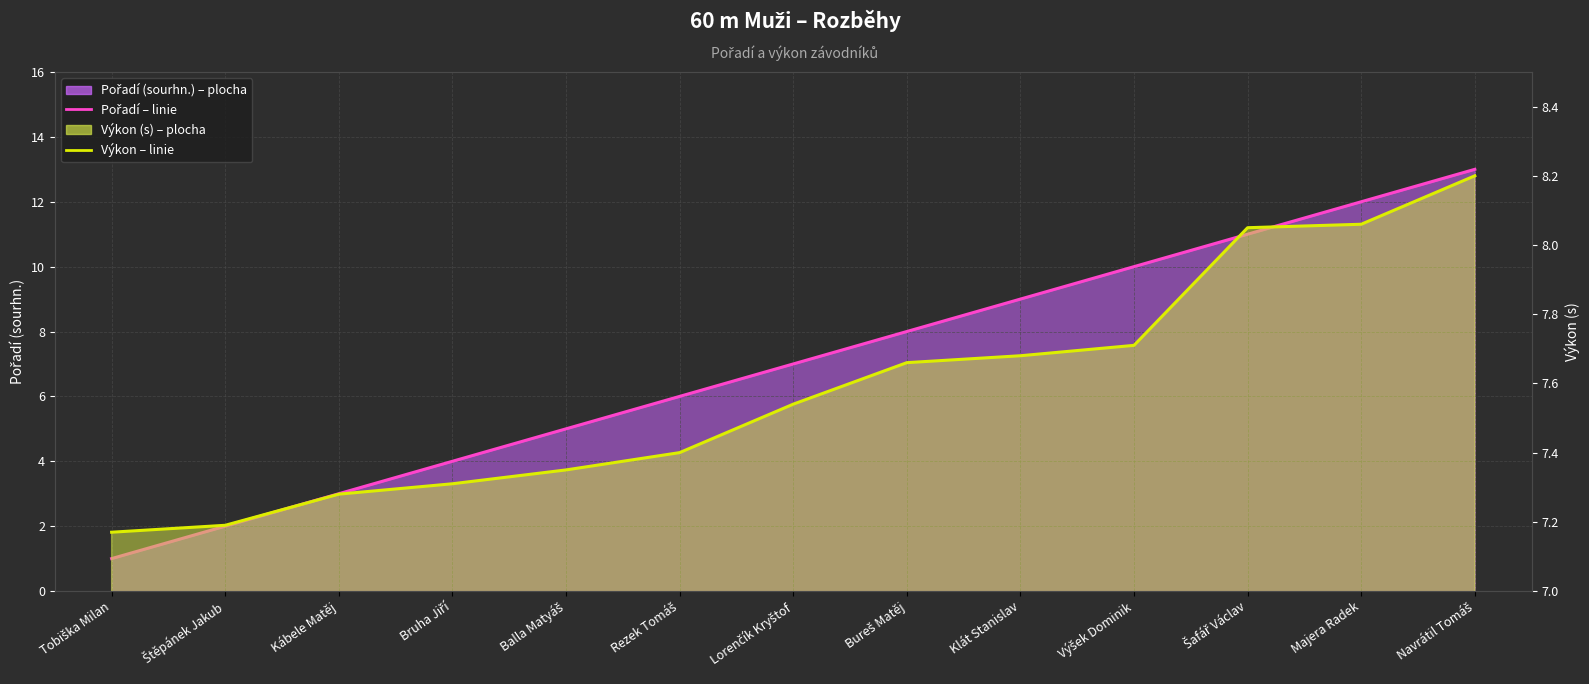

Count the number of categories in the chart.

13